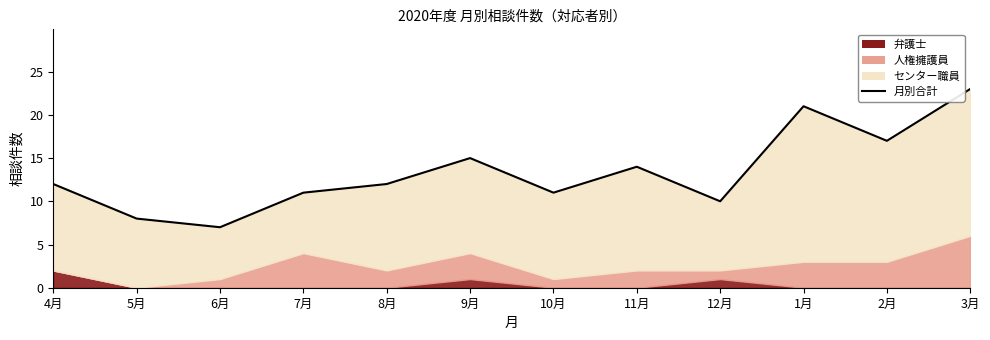

Reading left to right, what are all the values shown in this chart?

4月=12	5月=8	6月=7	7月=11	8月=12	9月=15	10月=11	11月=14	12月=10	1月=21	2月=17	3月=23